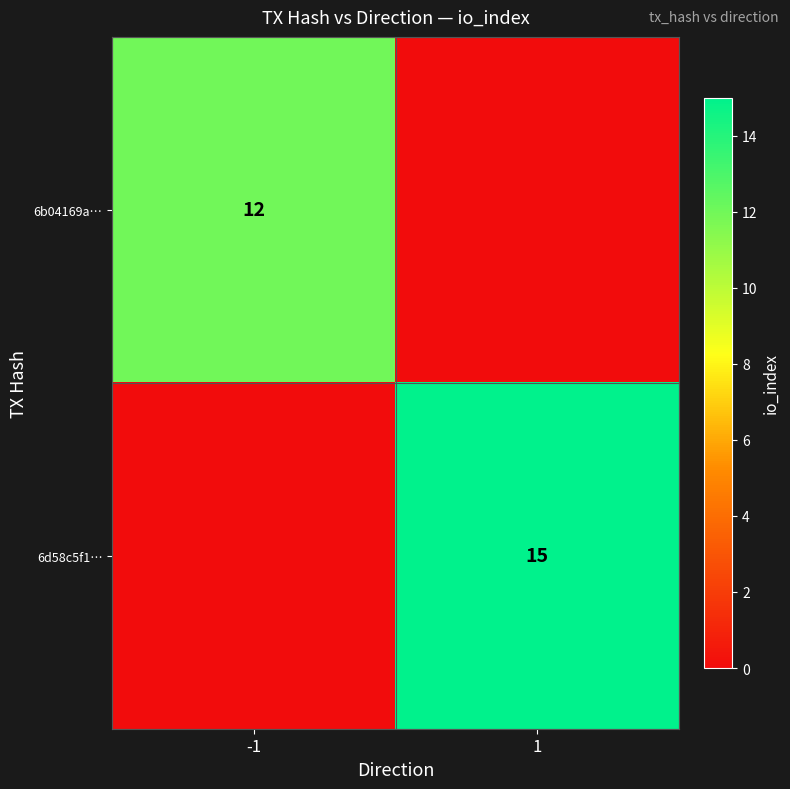

Is it true that 6b04169a… equals 12 at -1?

True